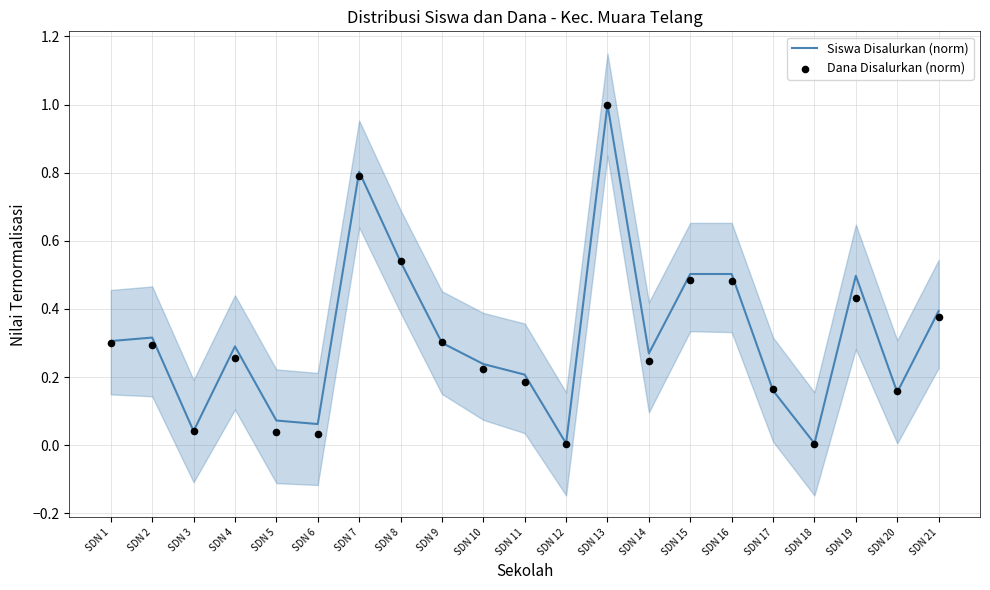

Which series has the widest spread of Y values?

Dana Disalurkan (norm)